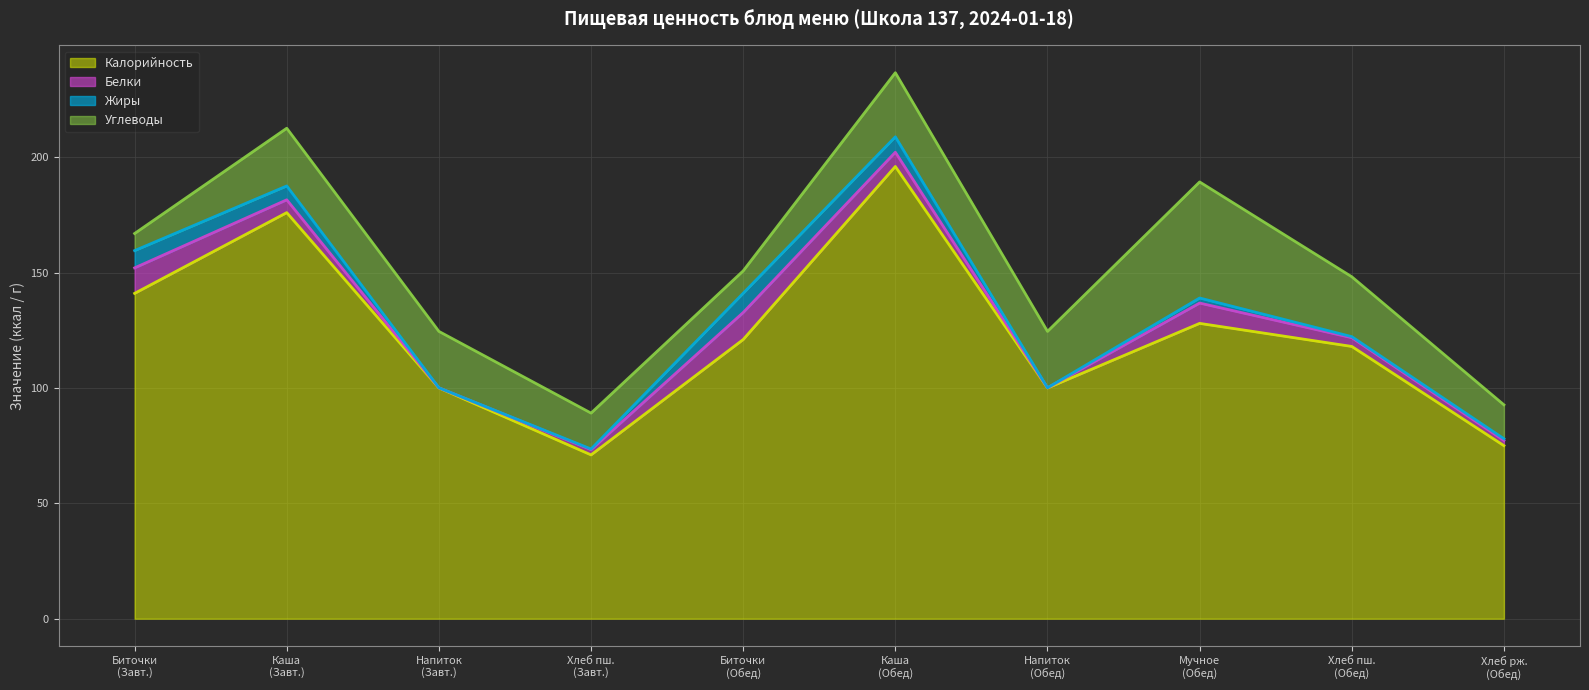

Is the value of Углеводы at Биточки из птицы с соусом (Обед) greater than the value of Калорийность at Биточки из птицы с соусом (Завтрак)?

No